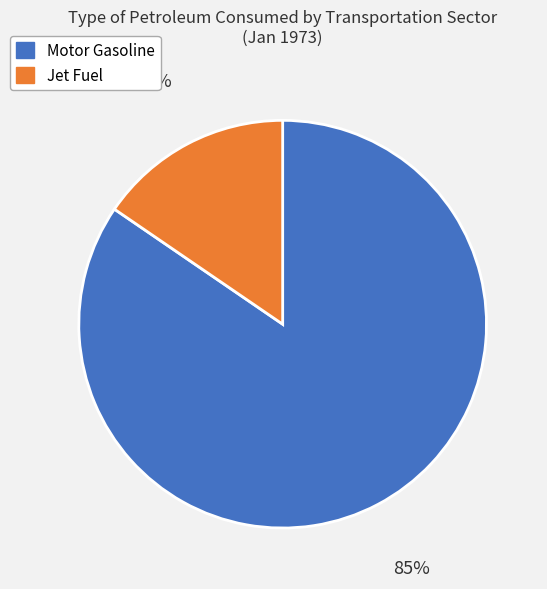

Which slice is the smallest?

Jet Fuel